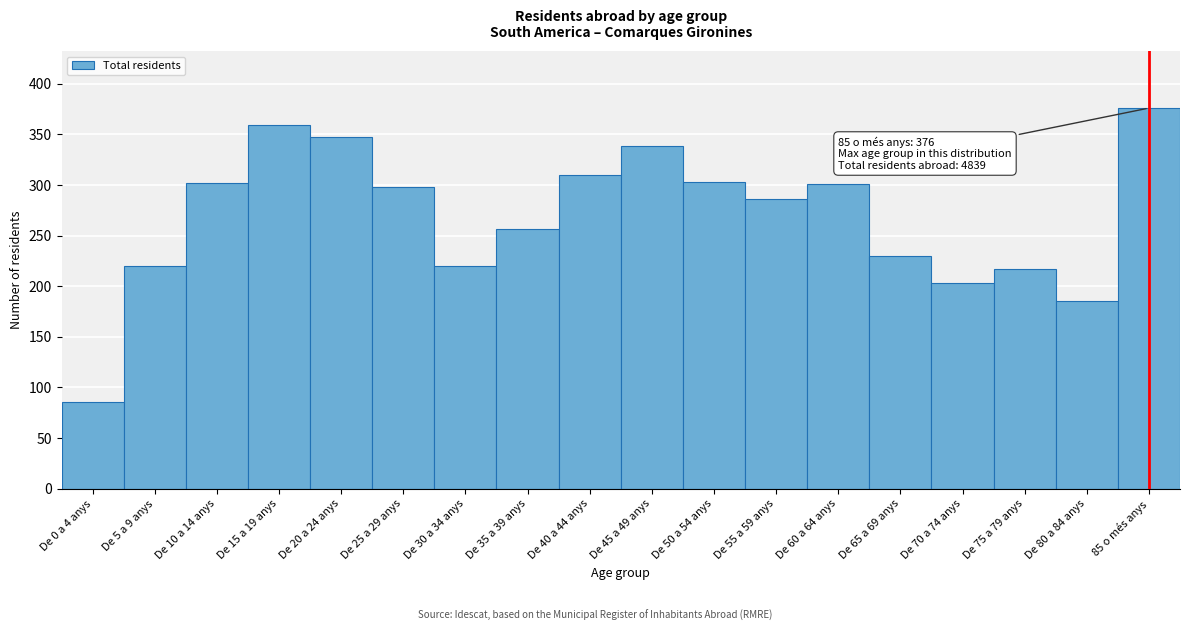

What is the change in value from De 45 a 49 anys to De 80 a 84 anys?

-154